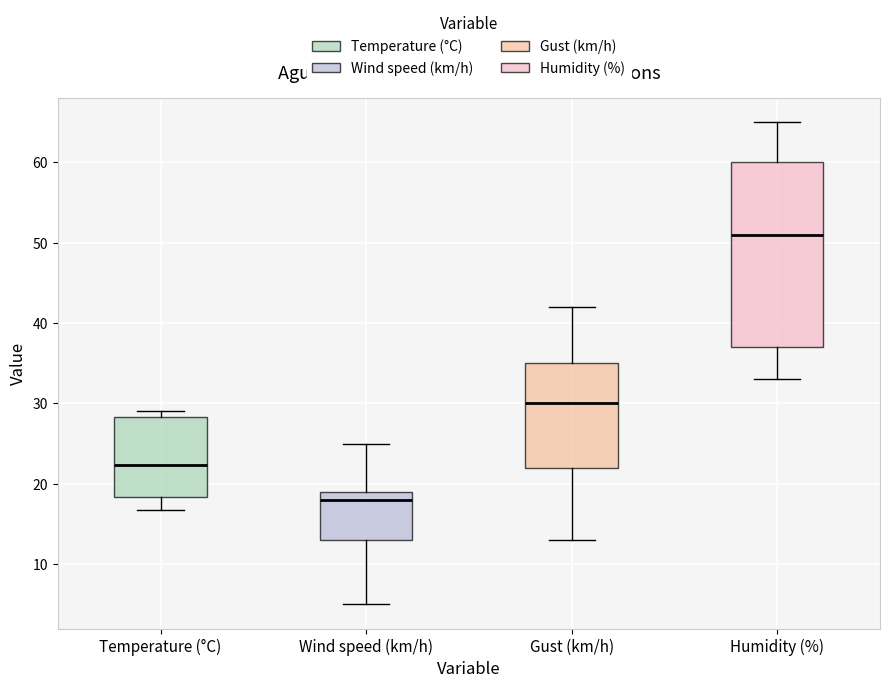

Reading left to right, read every box against the y-axis: the position of its median line, the range the box covers, and the ends of its whiskers. The values are not printed on the chart, so give them approximately, as read against the axis.

Temperature (°C): median 22, box 18 to 28, whiskers 17 to 29
Wind speed (km/h): median 18, box 13 to 19, whiskers 5 to 25
Gust (km/h): median 30, box 22 to 35, whiskers 13 to 42
Humidity (%): median 51, box 37 to 60, whiskers 33 to 65